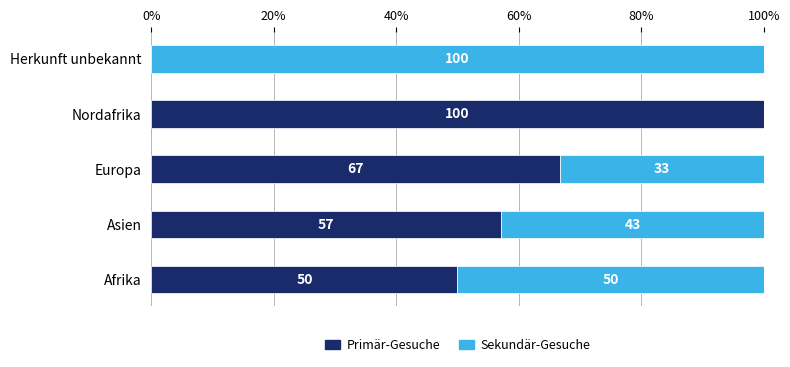

Is it true that Primär-Gesuche equals 57.1 at Asien?

True